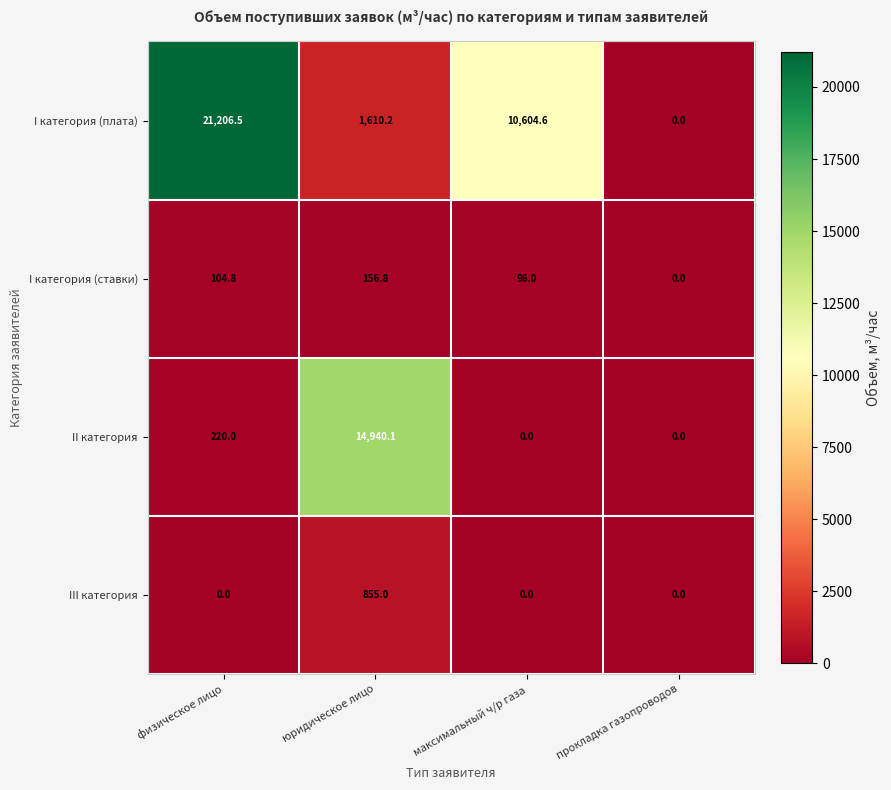

What is the sum of all I категория (ставки) values?

357.6